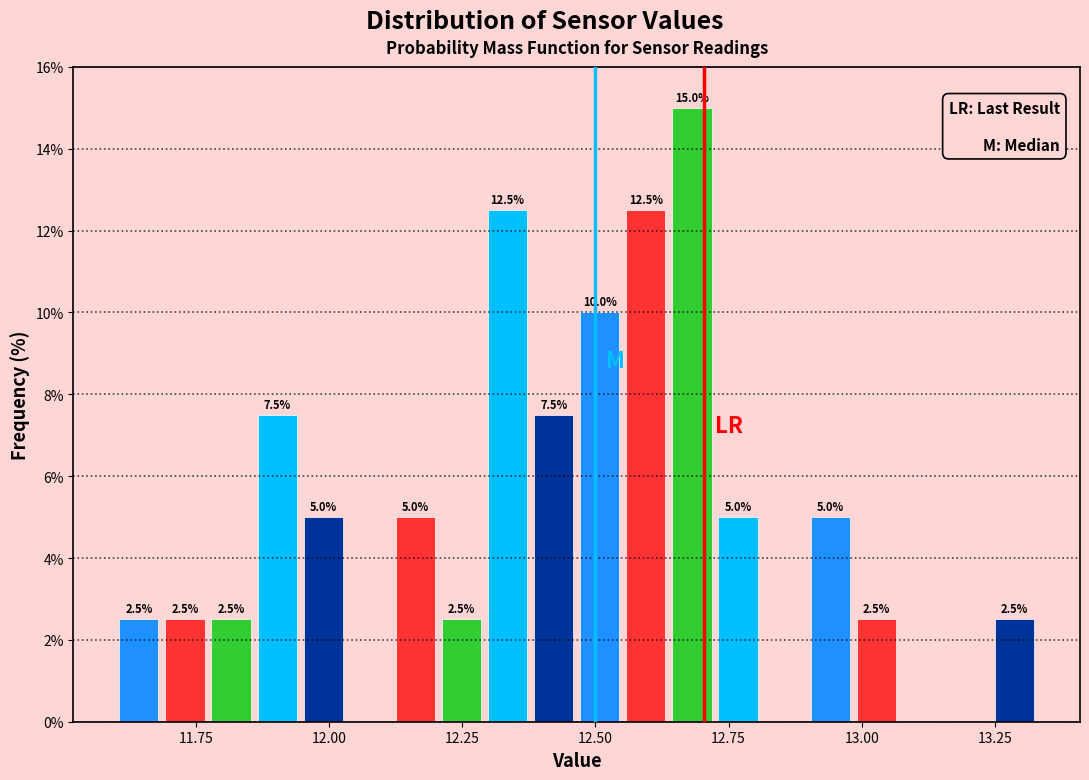

Around what value on the x-axis is the tallest bar? Give the approximate position of its centre, as read against the axis.

12.70